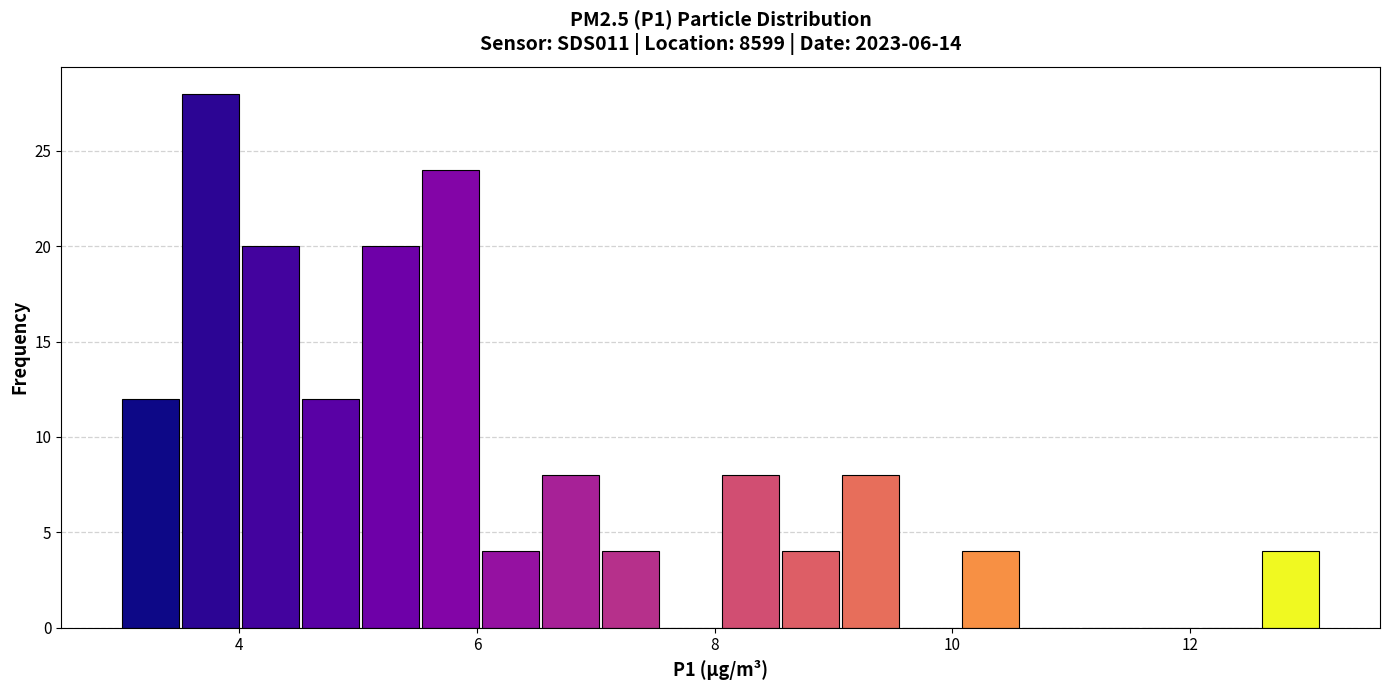

Read against the x-axis, roughly where is the centre of the tallest bar?

3.8